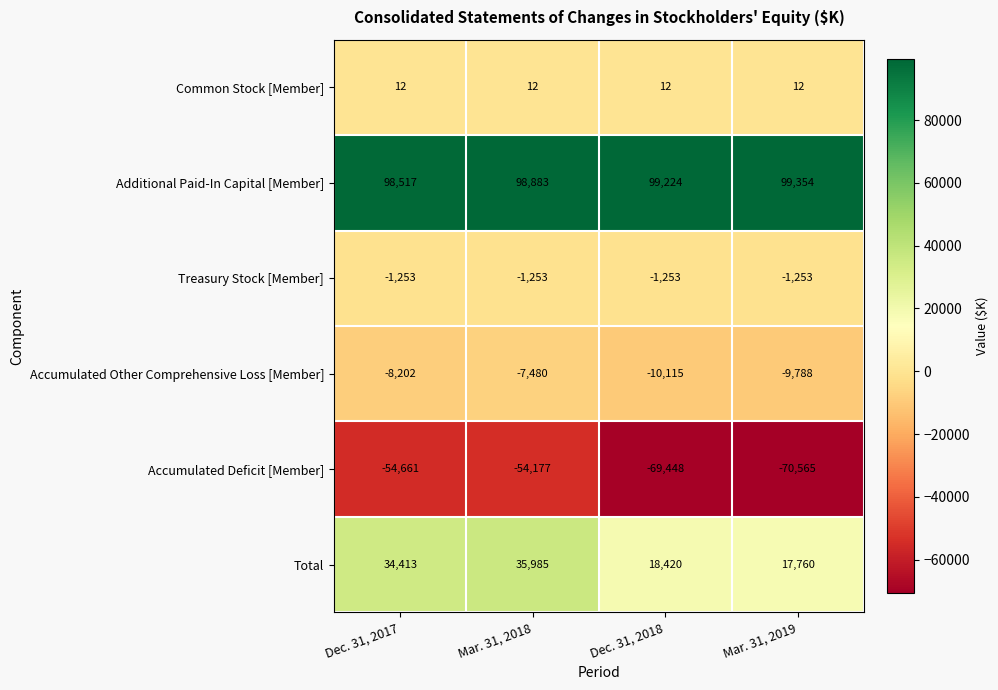

How many data points does each series have?

4